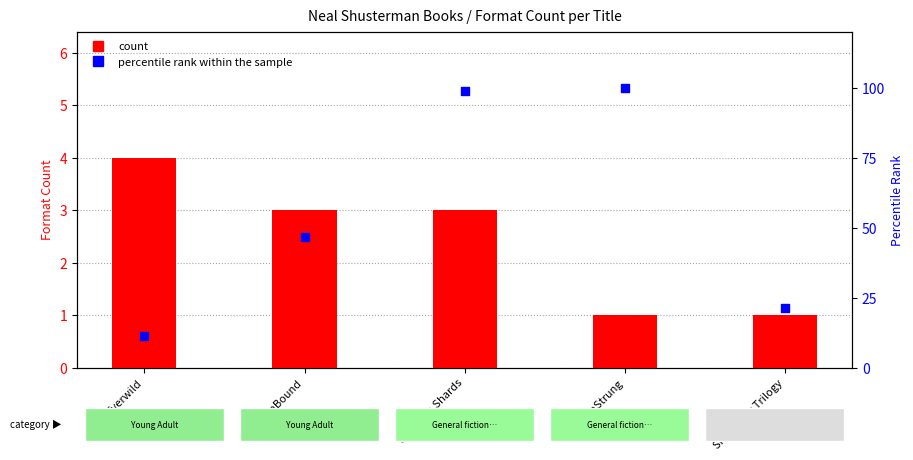

At which category is the sum across all series the highest?

Scorpion Shards